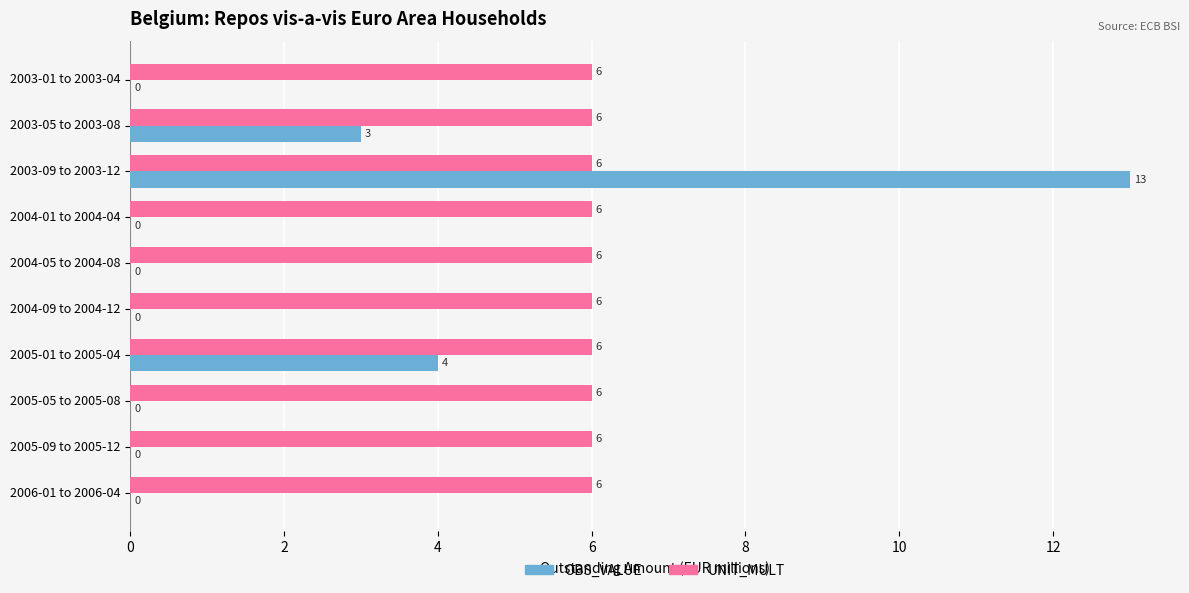

The OBS_VALUE series shows 0 at 2006-01 to 2006-04. True or false?

True